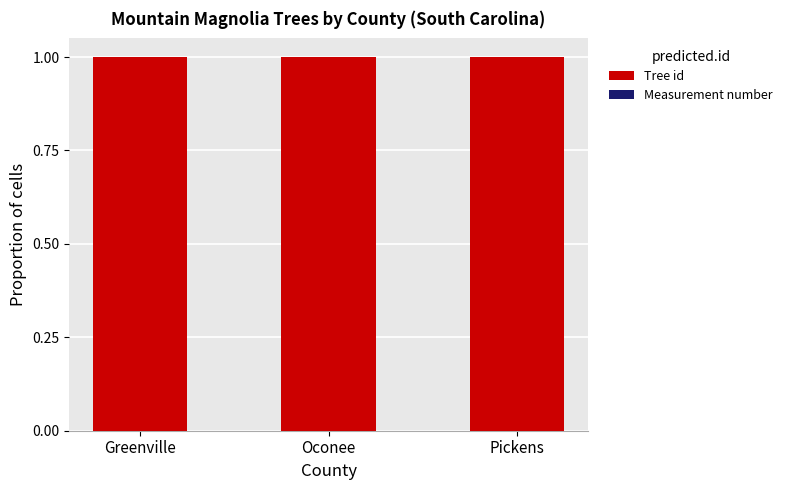

Is it true that Tree id equals 1.6 at Greenville?

False